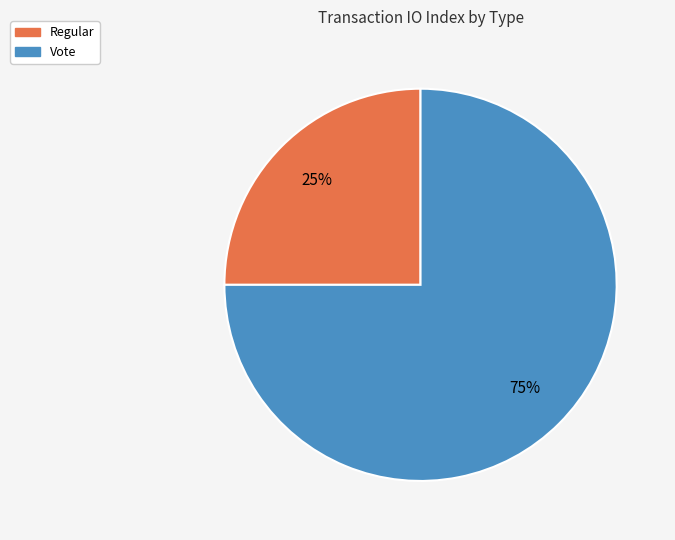

Rank the categories by value from lowest to highest.

Regular, Vote